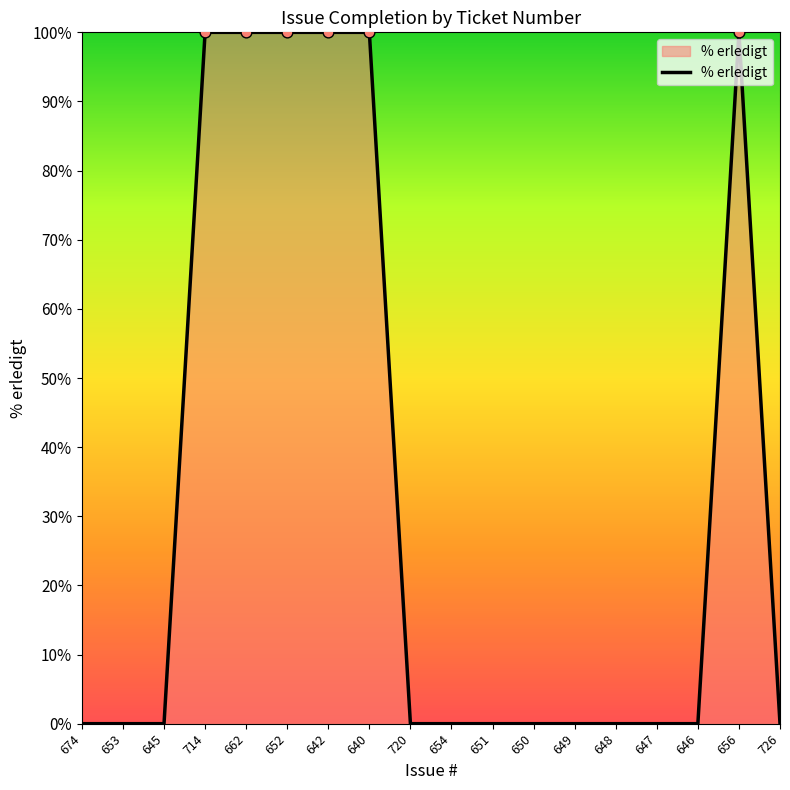

Which has a higher value, 652 or 674?

652